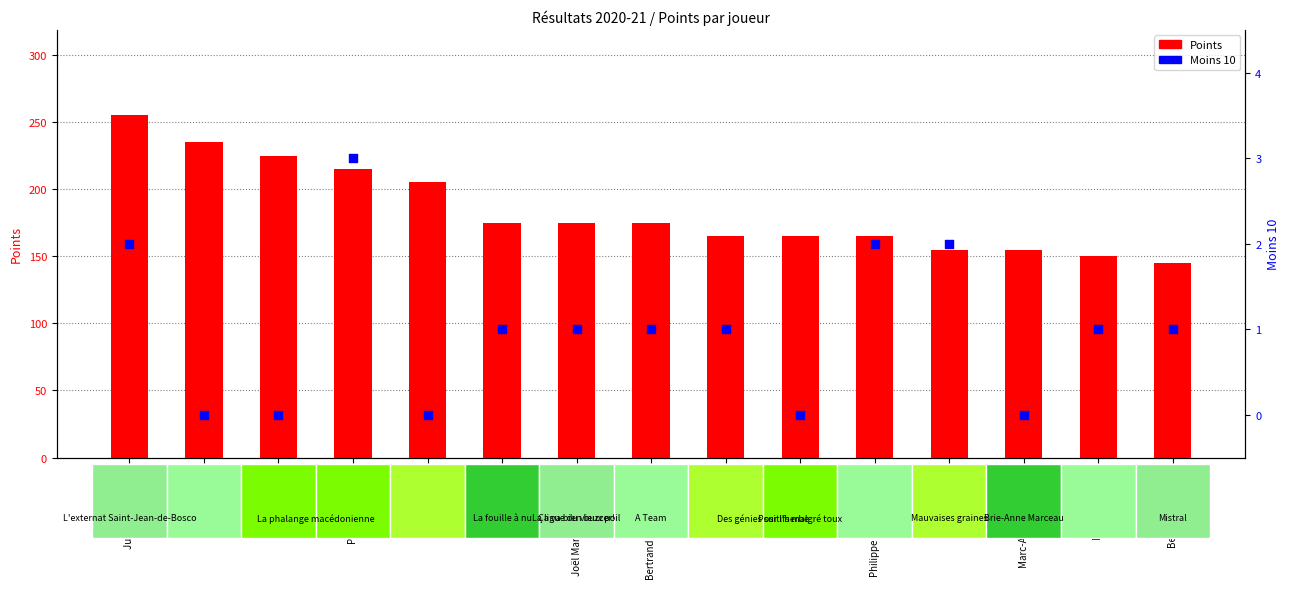

Which series reaches the maximum Y coordinate?

Points